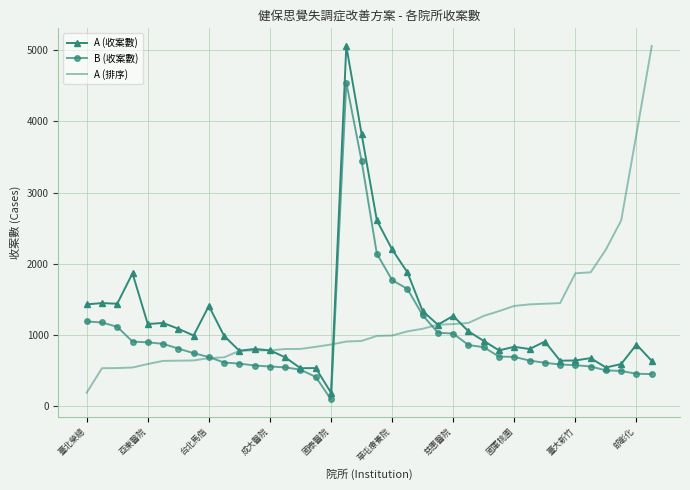

What is the minimum value for A (收案數)?

184